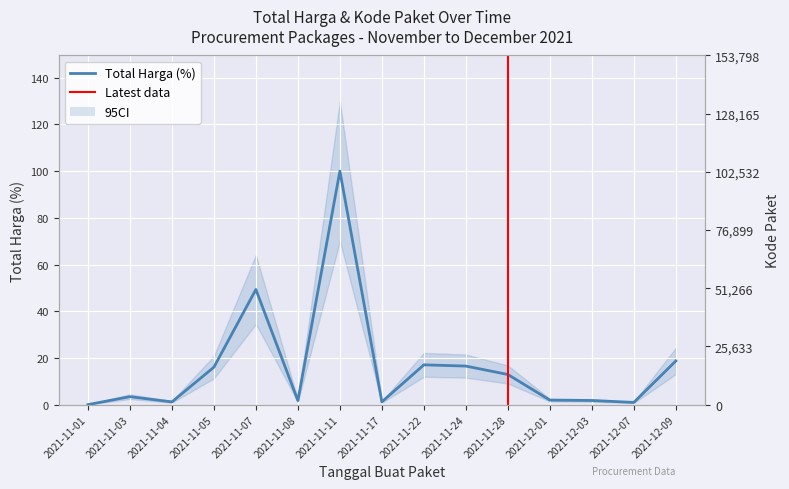

What is the difference between the Kode Paket values at 2021-11-01 and 2021-11-04?

8066.0